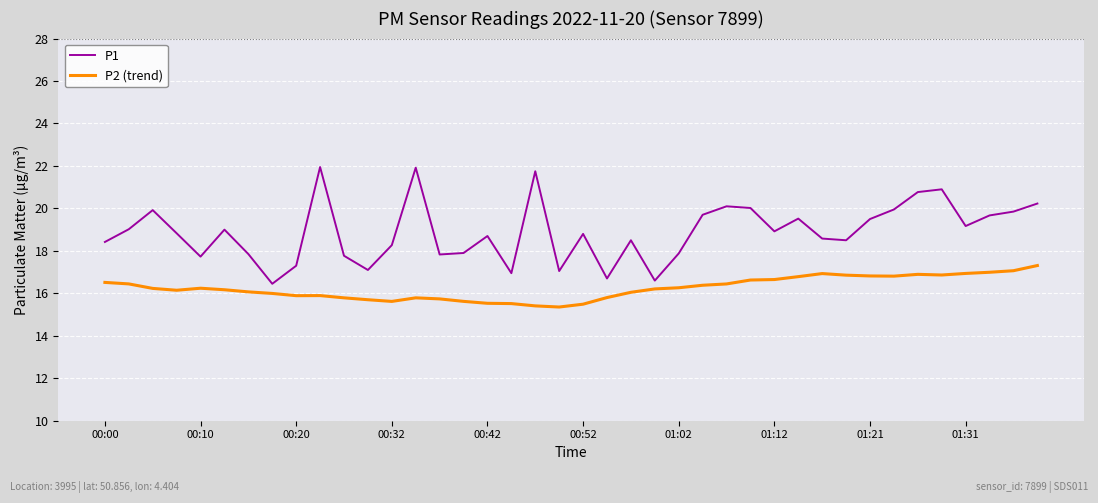

Which series has the largest range (max minus min)?

P1